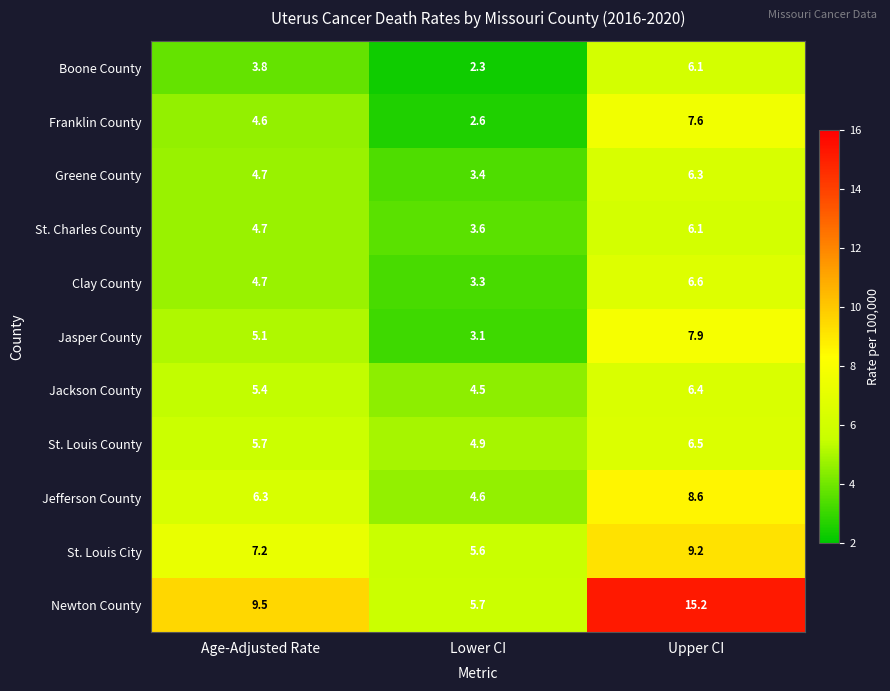

What is the difference between the maximum and minimum values in the St. Charles County series?

2.5